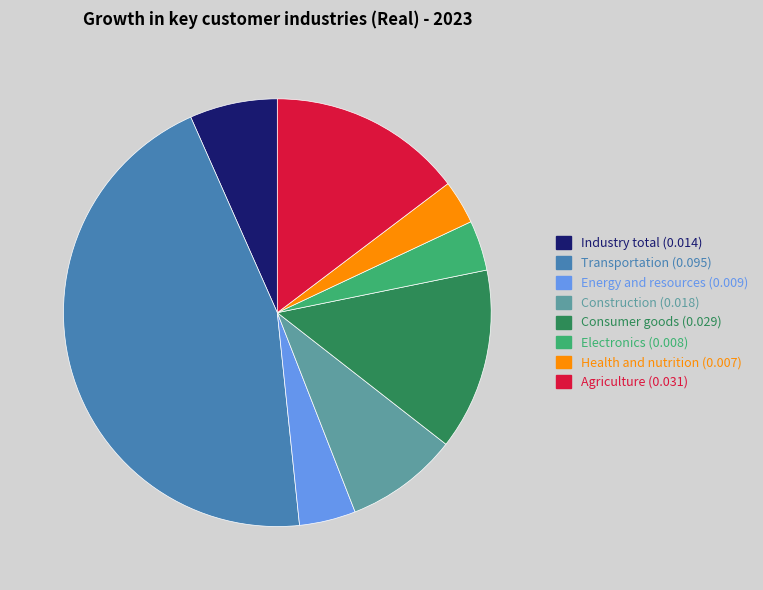

Which category has the biggest portion of the pie?

Transportation